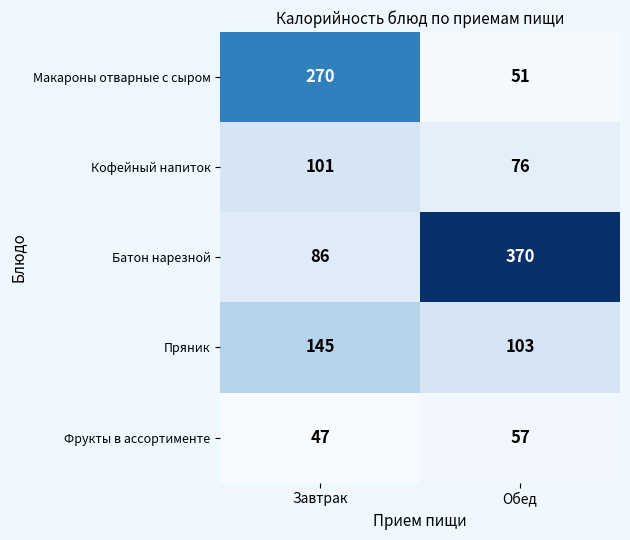

What is the minimum value shown in the chart?

47